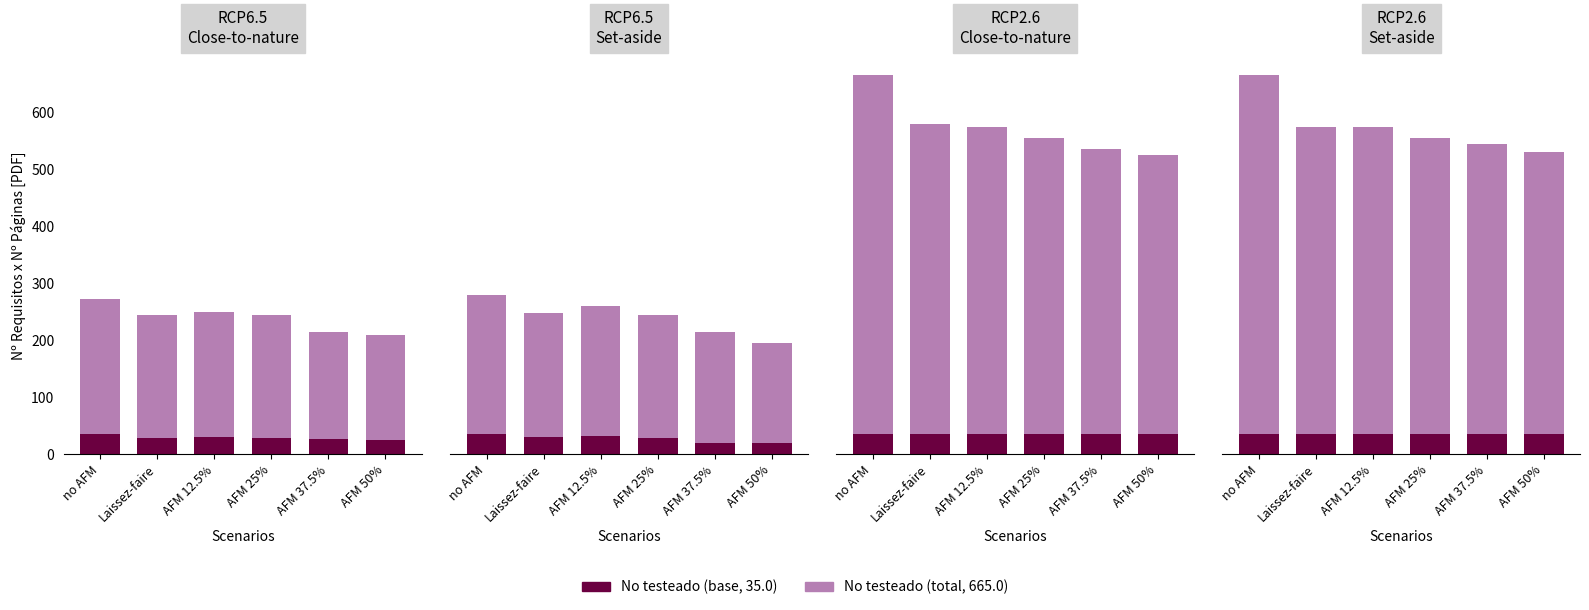

How many data points does each series have?

6